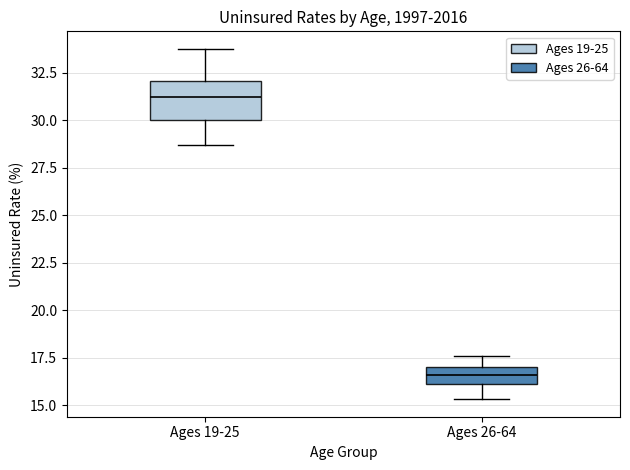

Which box has the highest median line?

Ages 19-25